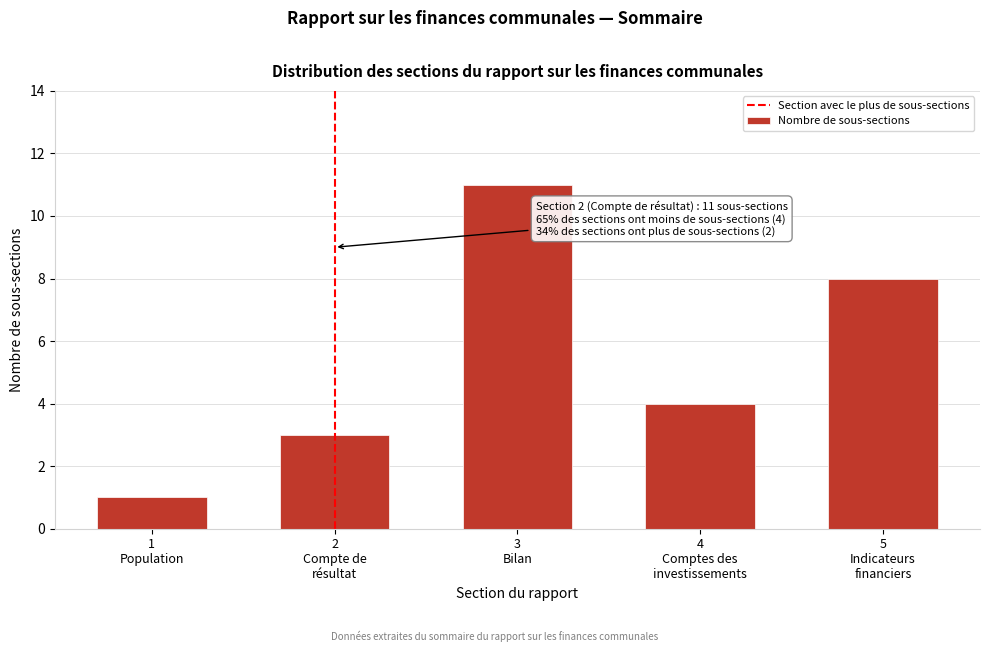

Reading left to right, list all the values displayed in this chart.

1	3	11	4	8